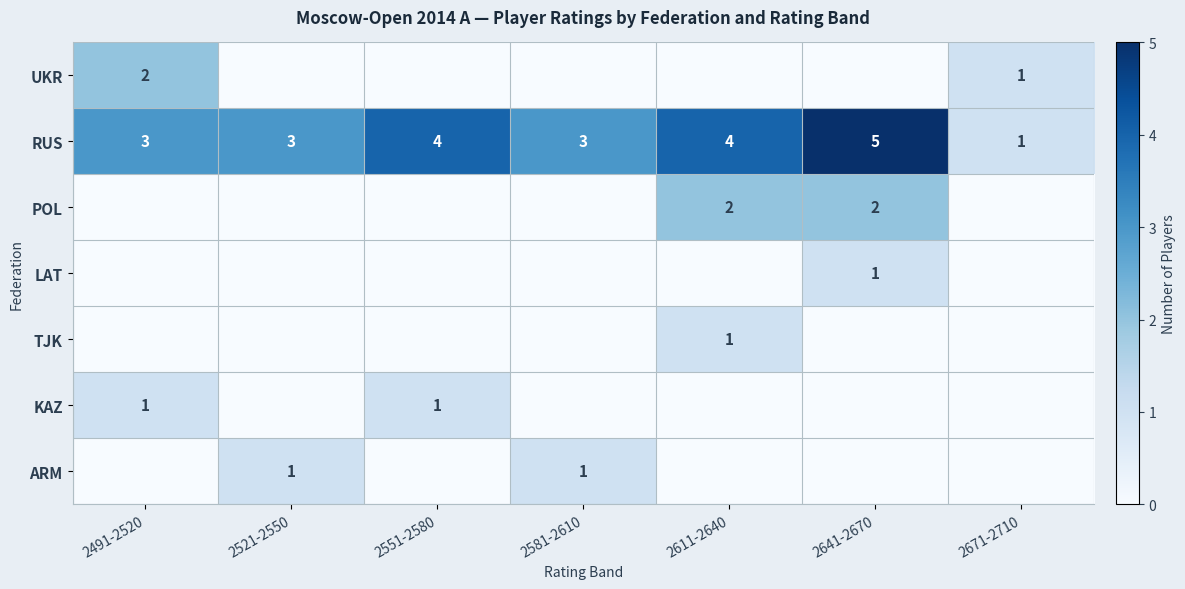

At which category does the chart reach its minimum across all series?

2521-2550